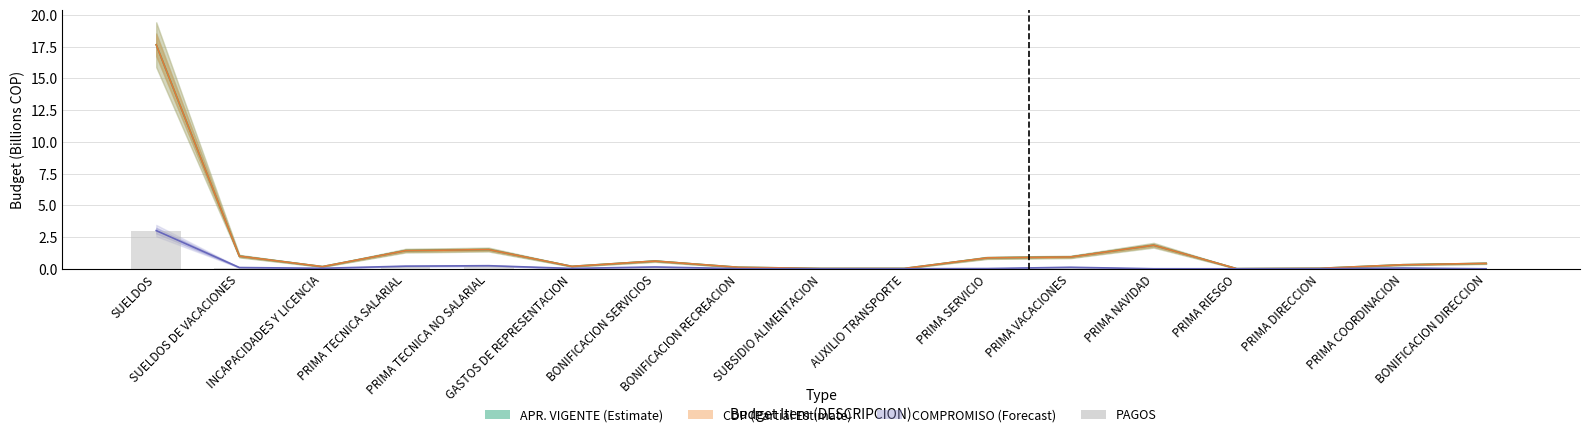

The value at AUXILIO TRANSPORTE is 0.0. True or false?

False